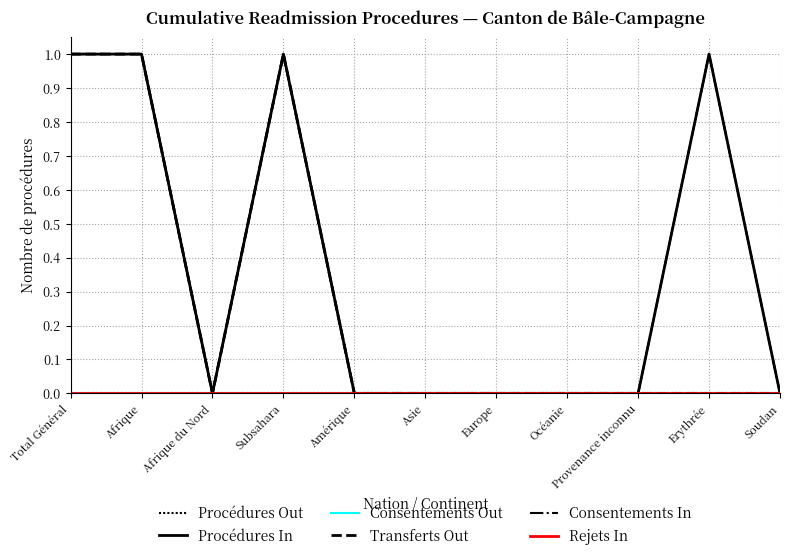

What is the sum of all Consentements In values?

4